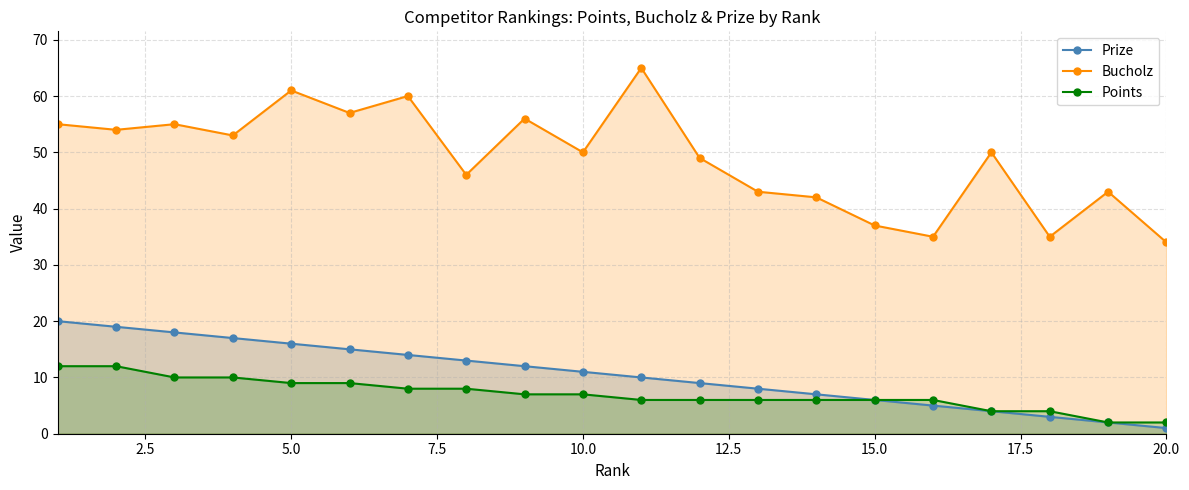

Which series has the widest spread of values?

Bucholz